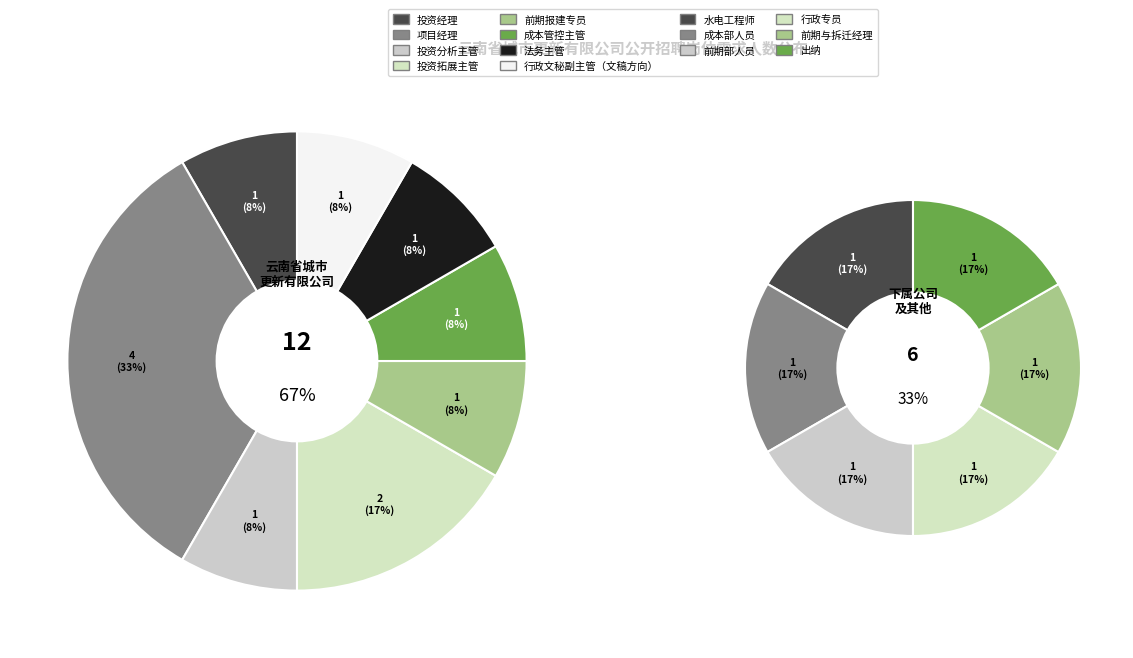

What portion of the pie excludes 投资经理?

94.4%